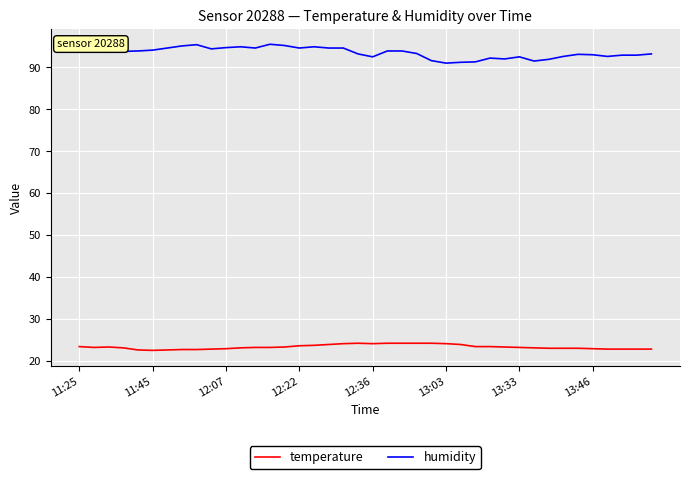

What is the smallest value displayed?

22.5